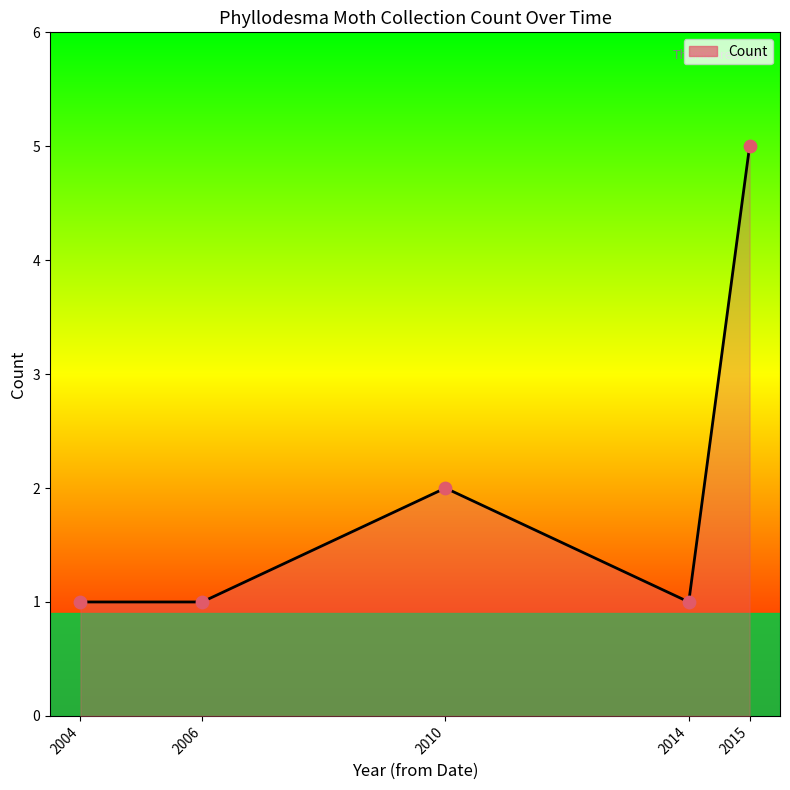

Approximately how many times larger is the value at 2014 compared to 2004?

1.0